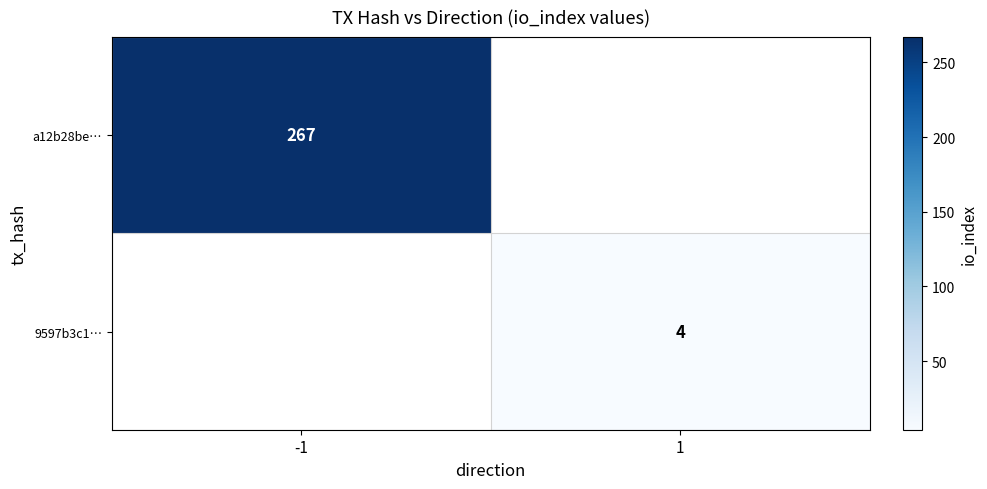

The value of a12b28be… at -1 is 102. True or false?

False